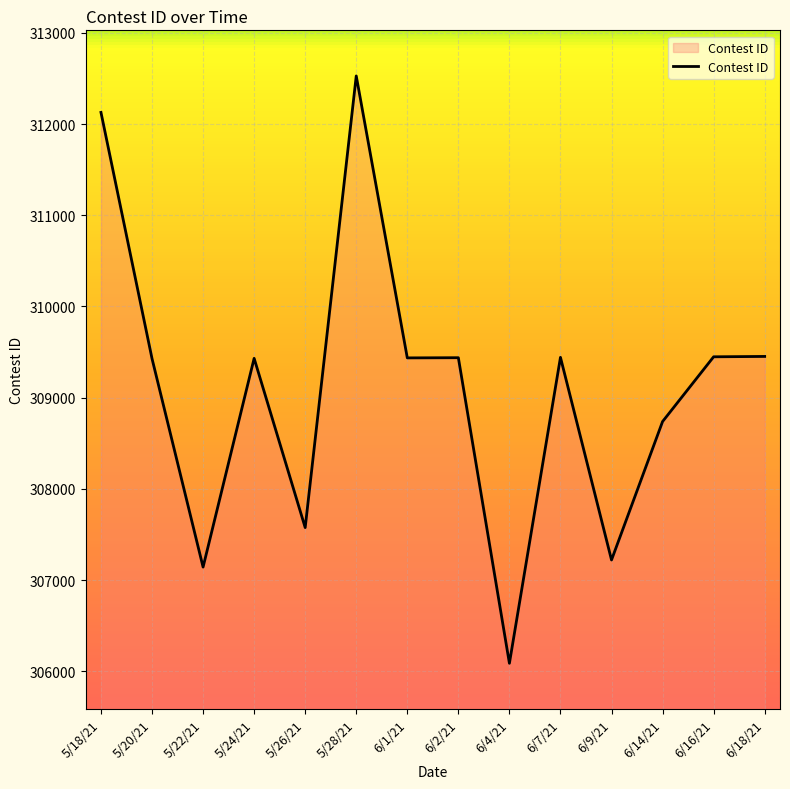

Which category has the lowest value across all series?

6/4/21